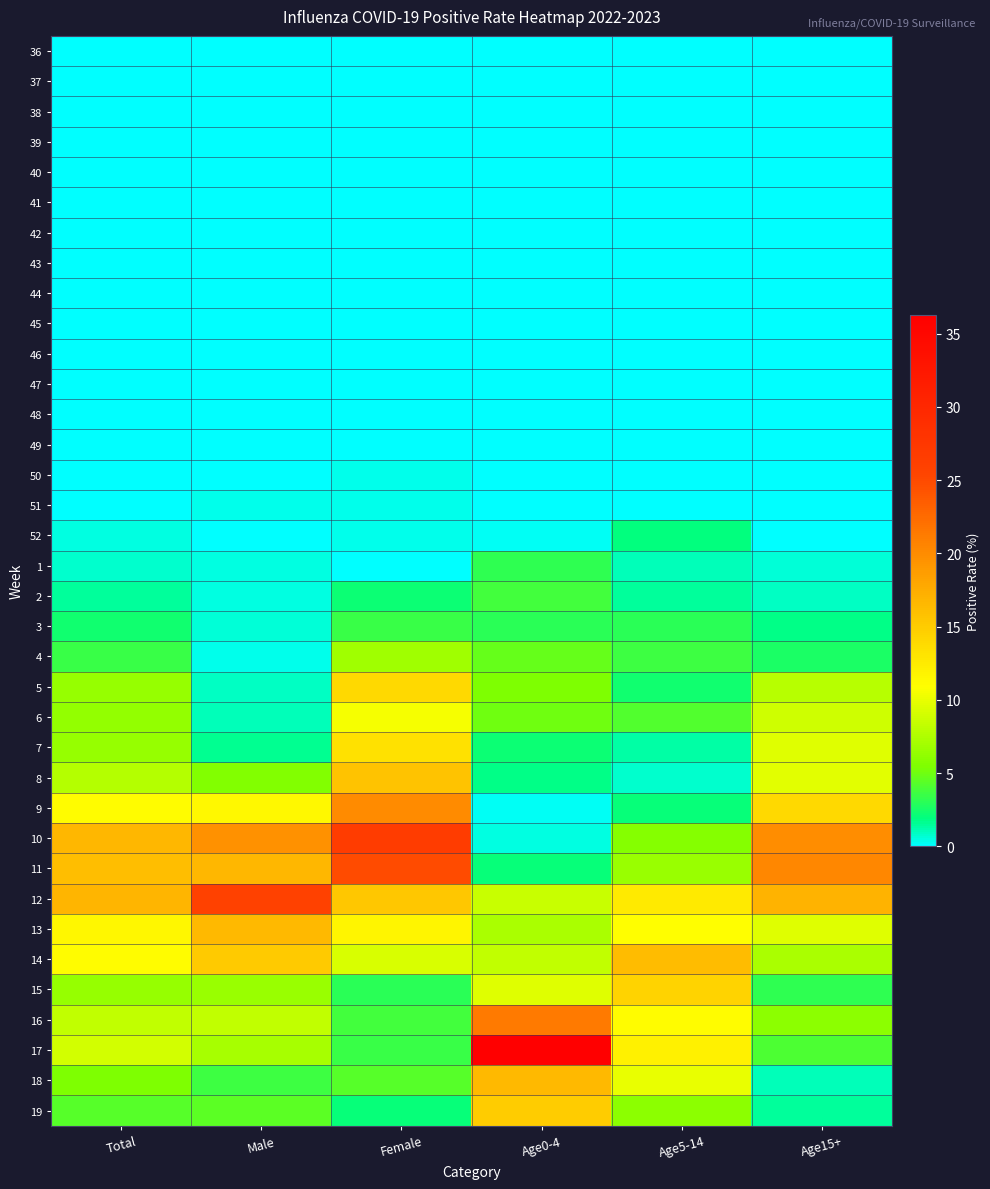

Rank the series at Male from lowest to highest value.

36, 37, 38, 39, 40, 41, 42, 43, 44, 45, 47, 48, 50, 46, 49, 52, 51, 4, 1, 2, 3, 5, 6, 7, 18, 19, 8, 15, 17, 16, 9, 14, 13, 11, 10, 12